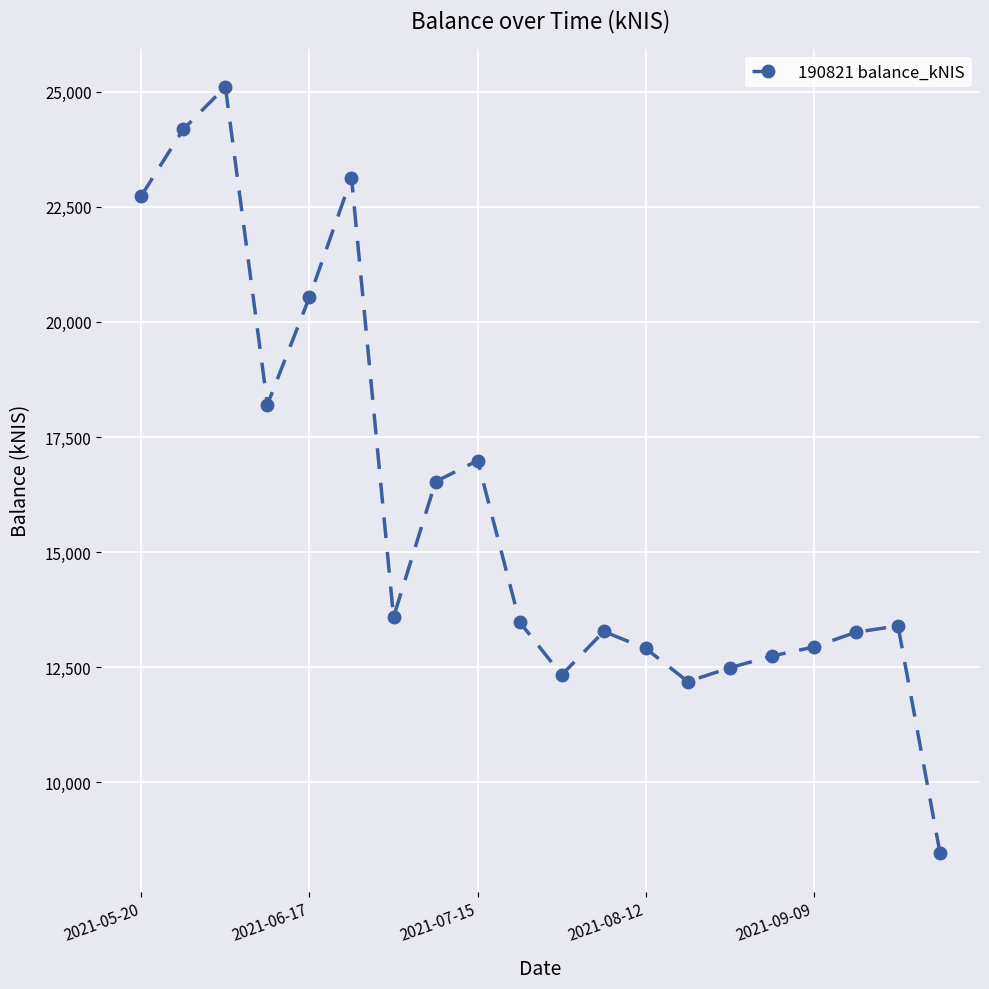

What is the average value?

15923.3